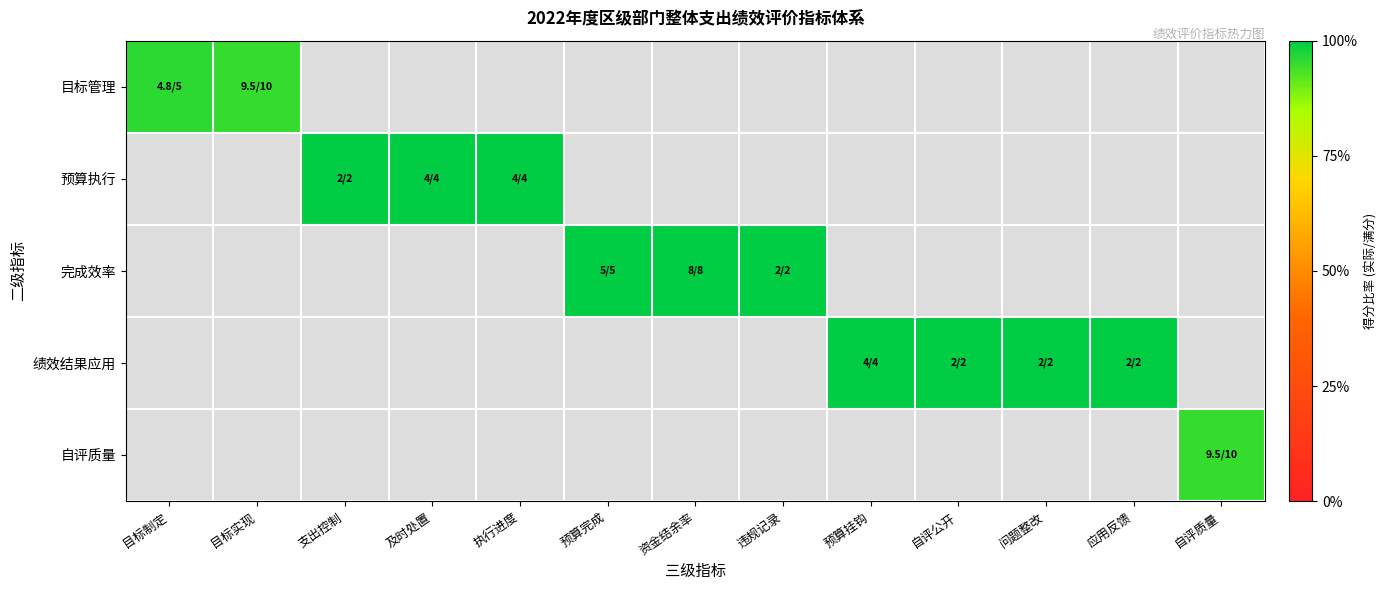

Which category has the lowest value across all series?

目标实现